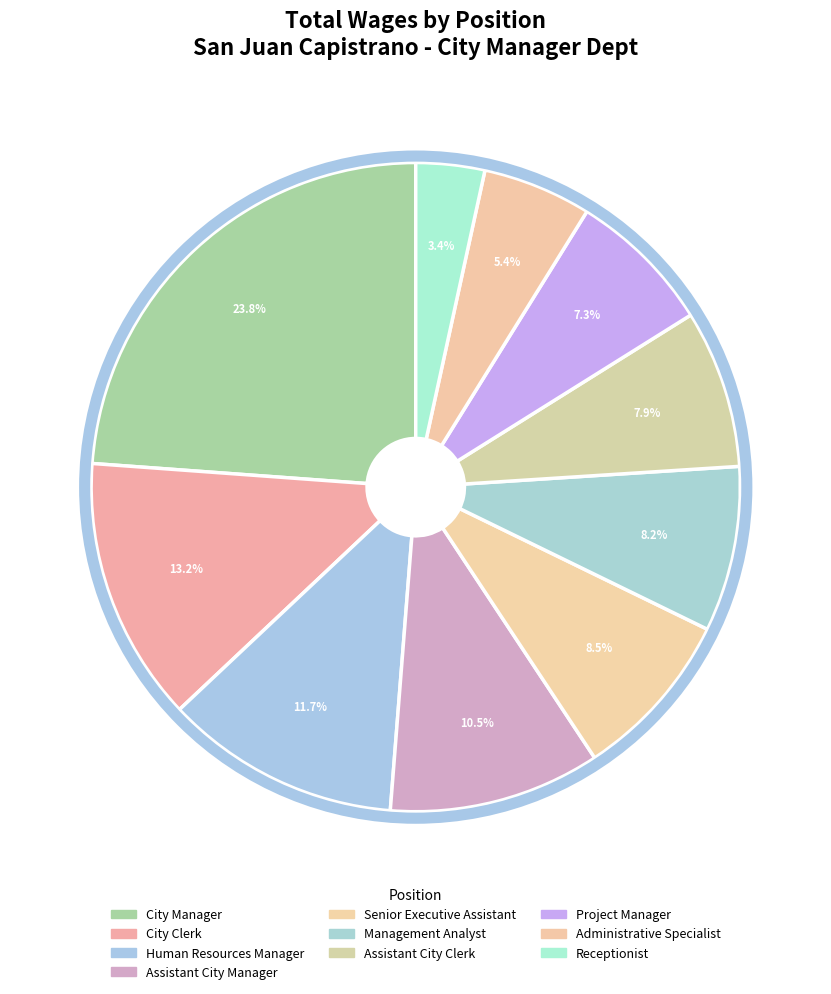

What percentage is the Human Resources Manager slice, to the nearest percent?

12%